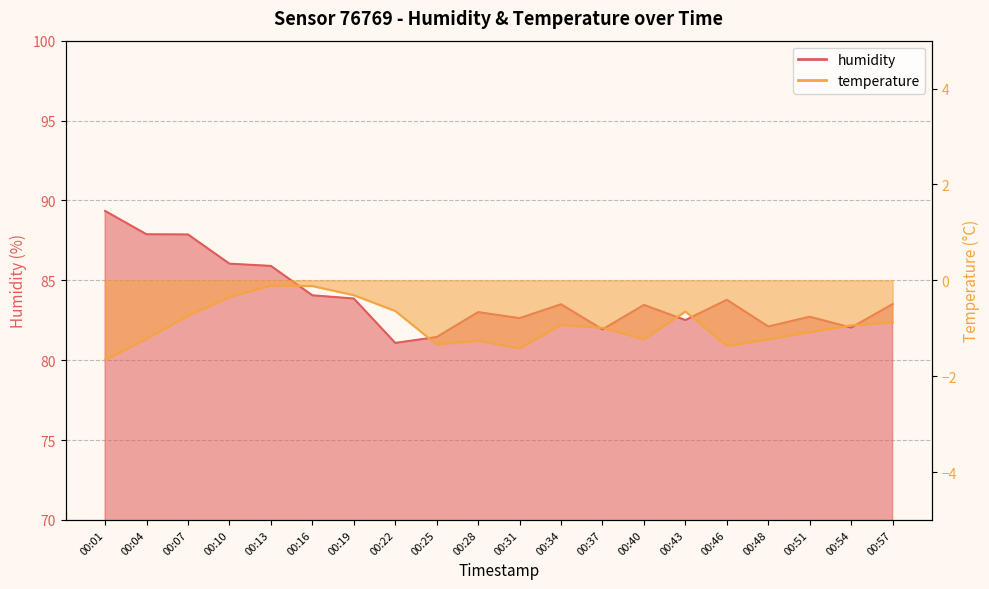

What is the approximate value of humidity at 00:16?

84.1